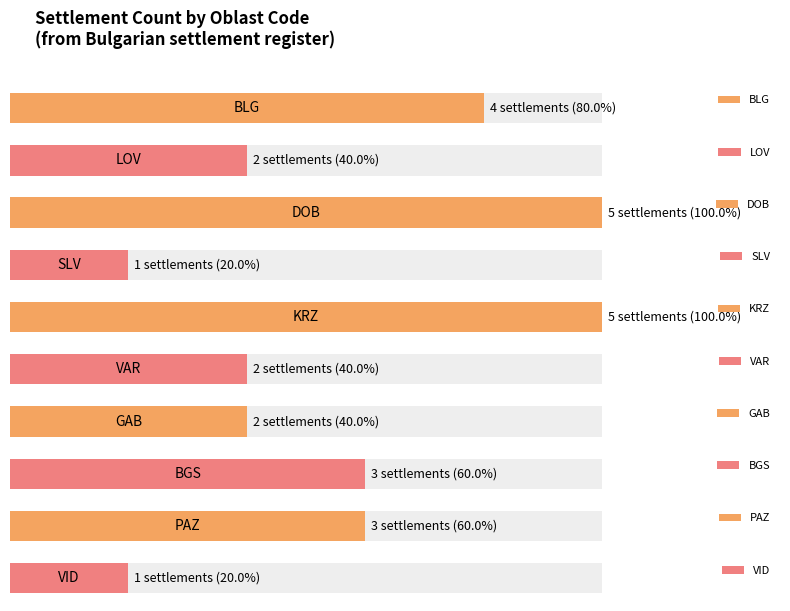

At which label is с. closest to 2?

LOV